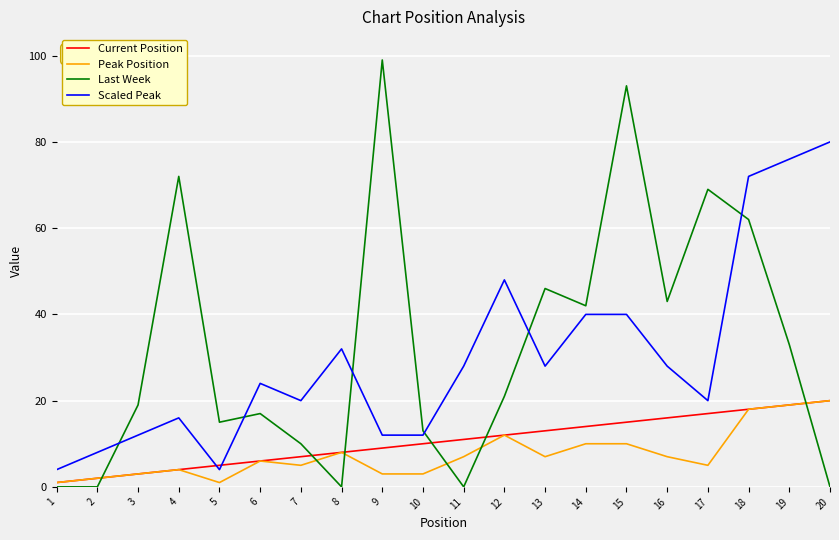

Which category has the highest value across all series?

9